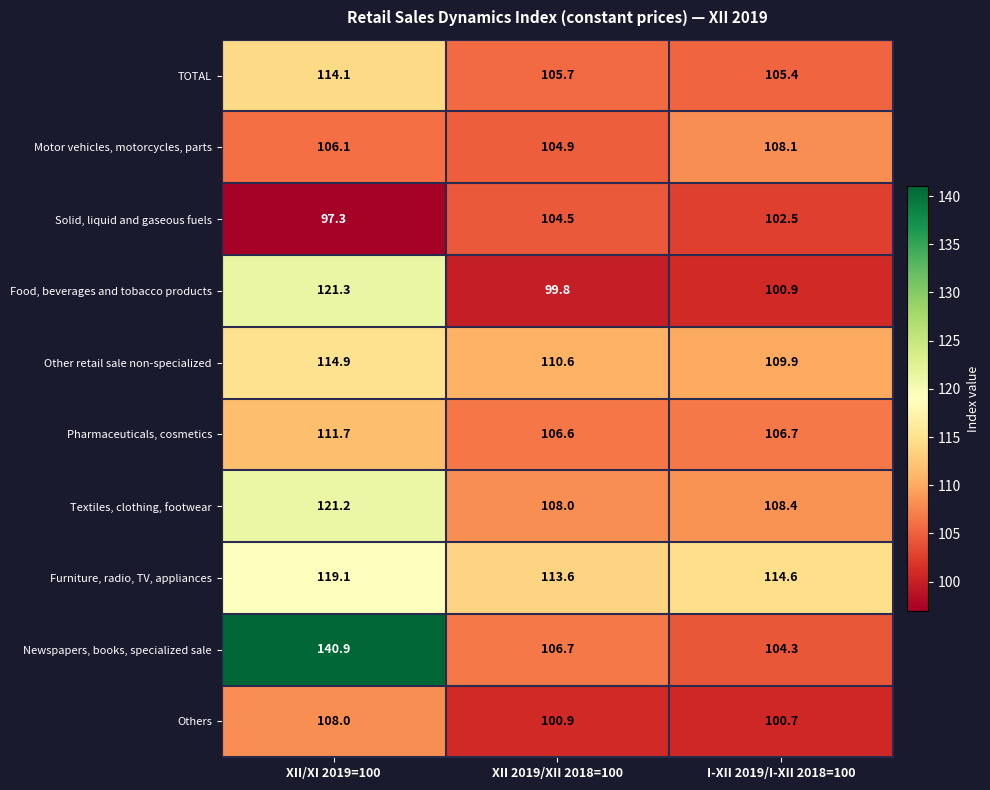

What is the total value across all series at XII/XI 2019=100?

1154.6